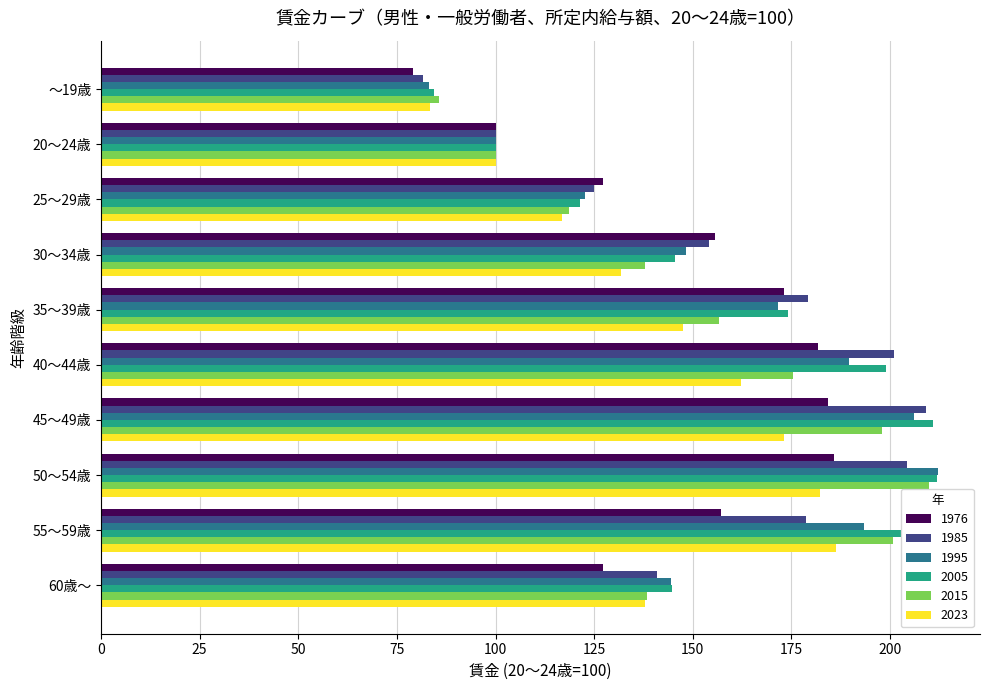

At which category is the sum across all series the highest?

50～54歳